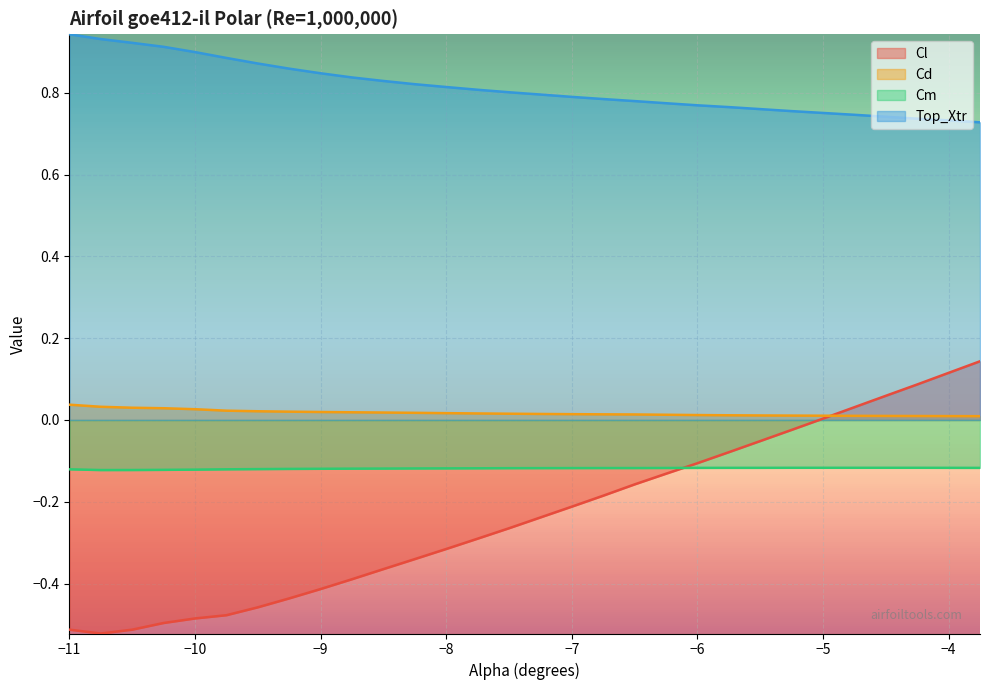

Which series has the largest total across all categories?

Top_Xtr